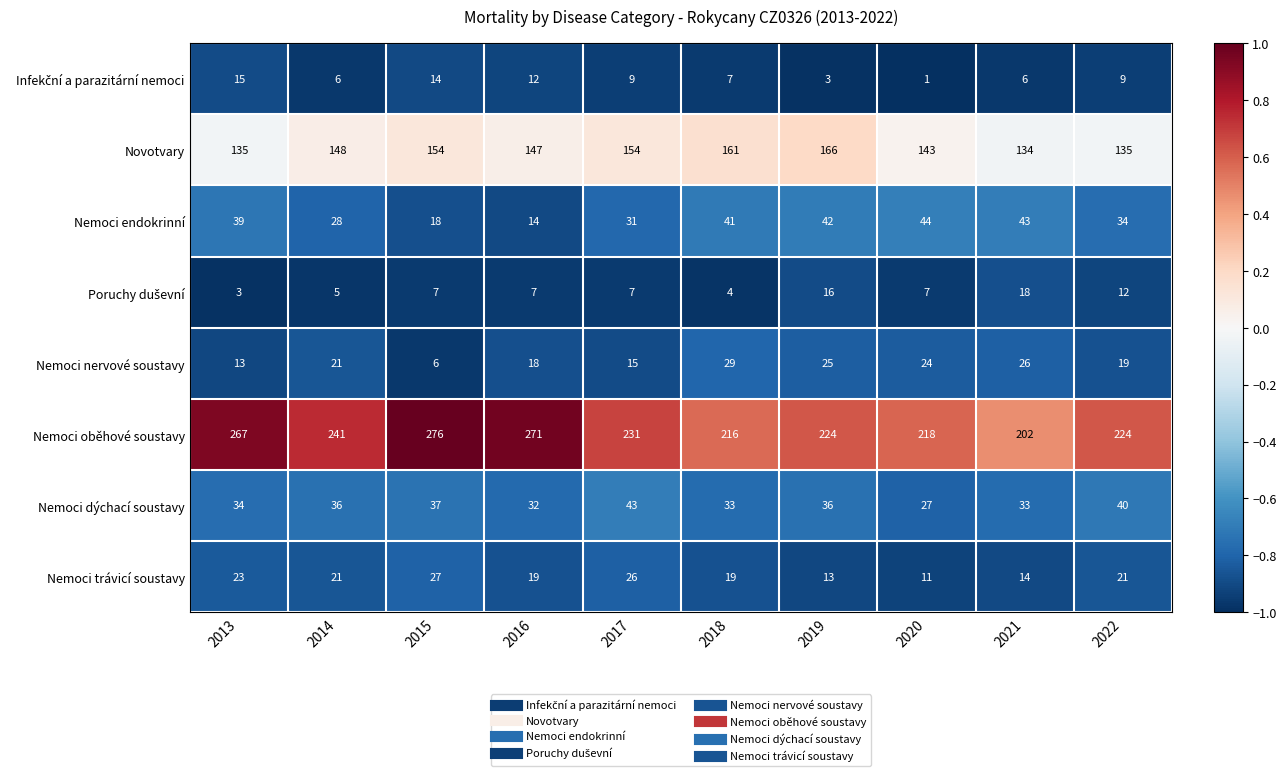

At which label does Nemoci trávicí soustavy reach its minimum?

2020